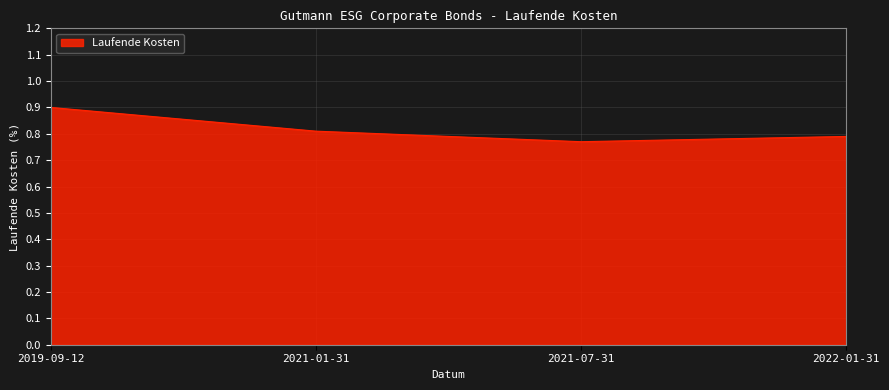

How many lines are shown in the chart?

1